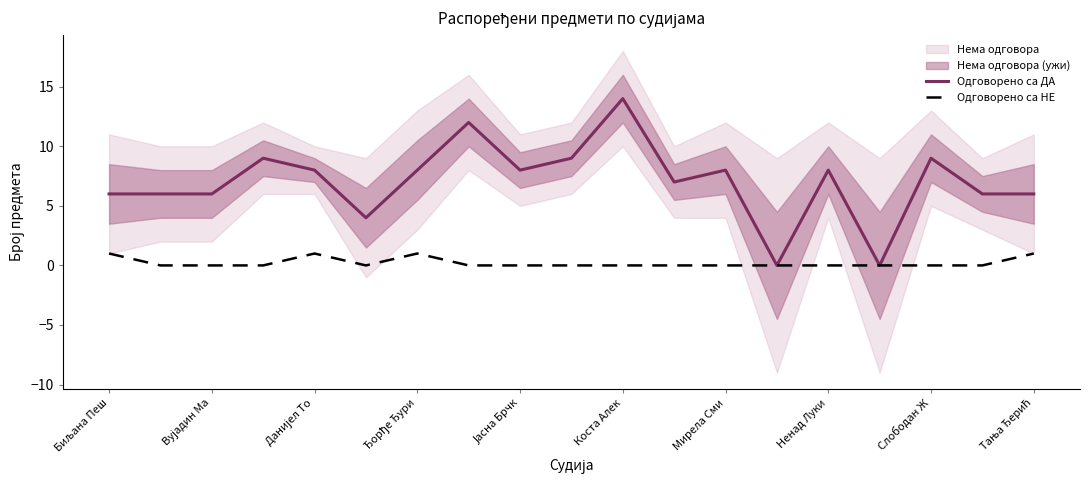

The value of Одговорено са ДА at Слободан Ж is 9. True or false?

True